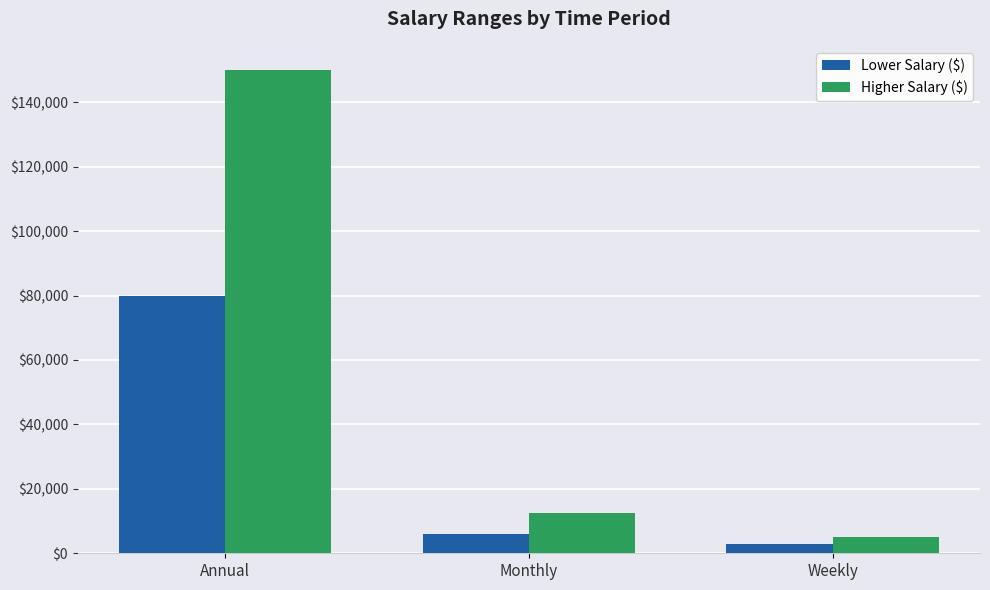

Reading left to right, extract all data points from this chart.

Lower Salary ($): 80000	6000	3000
Higher Salary ($): 150000	12500	5000